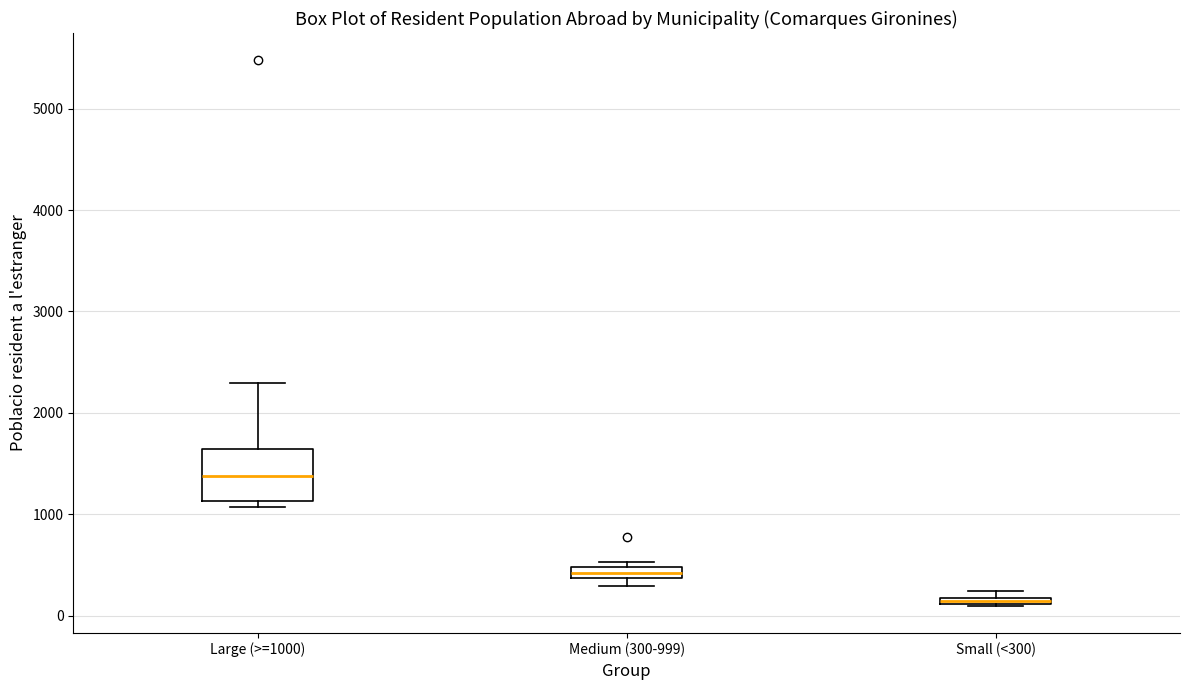

Which box's median line is the lowest?

Small (<300)